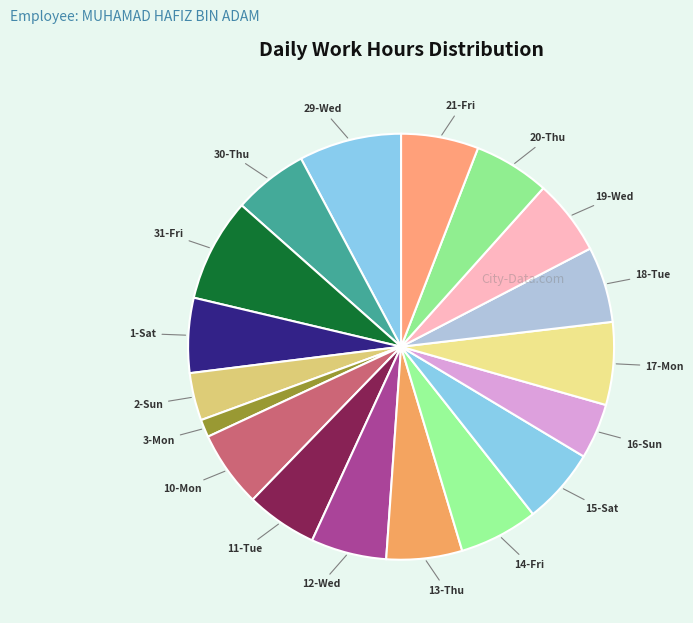

The 30-Thu slice represents 1% of the pie. True or false?

False